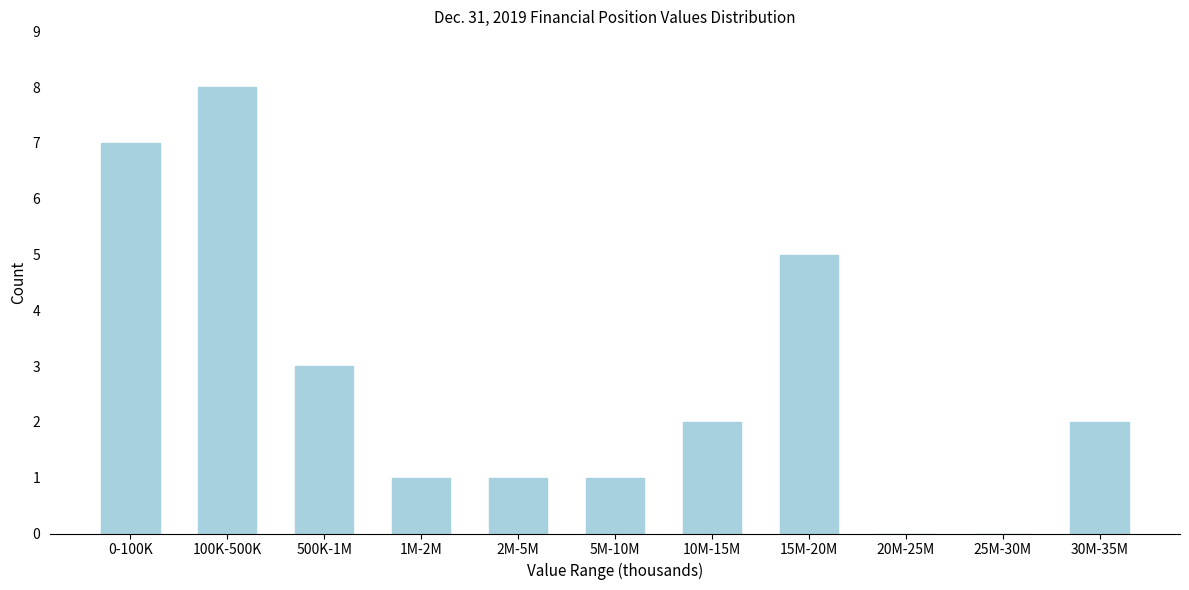

Reading left to right, list all the values displayed in this chart.

0-100K=7	100K-500K=8	500K-1M=3	1M-2M=1	2M-5M=1	5M-10M=1	10M-15M=2	15M-20M=5	20M-25M=0	25M-30M=0	30M-35M=2